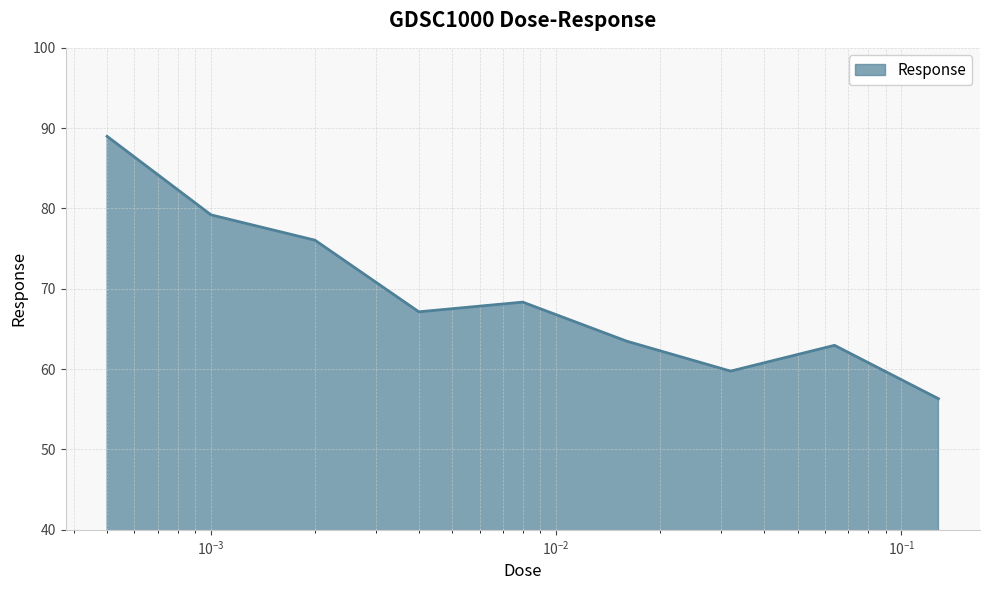

Count the number of data series in this chart.

1